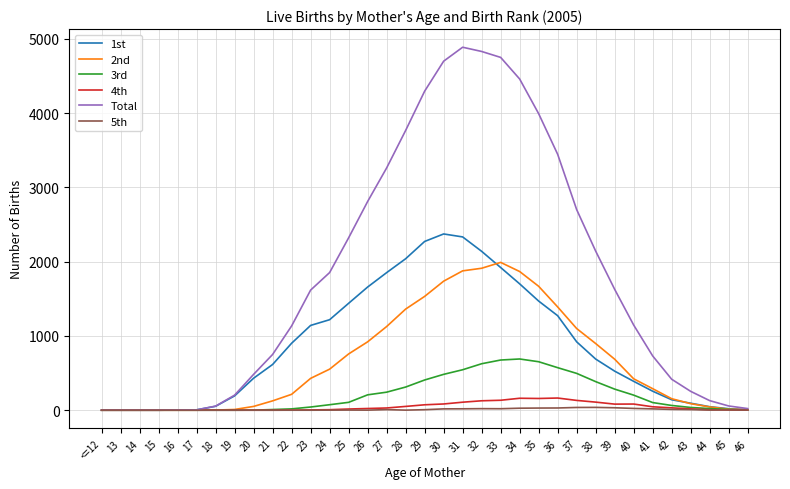

What is the greatest value displayed?

4889